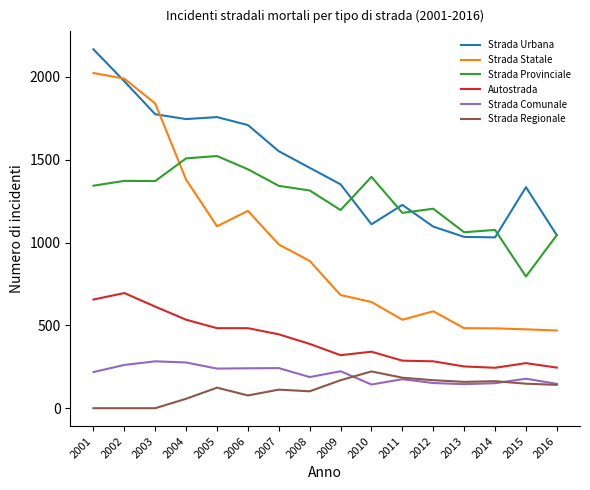

What value does the Strada Comunale series have at 2011, to the nearest 10?

180